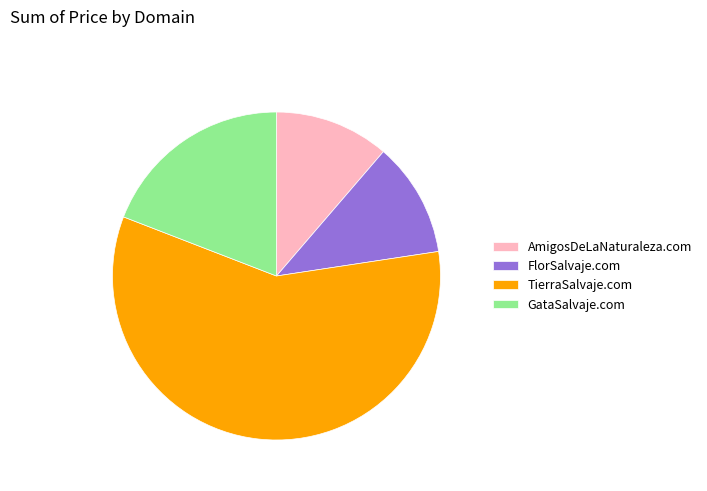

How many slices are in this pie chart?

4